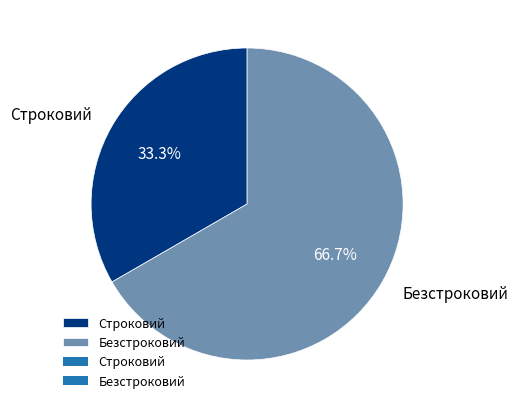

What percentage is the Безстроковий slice, to the nearest percent?

67%